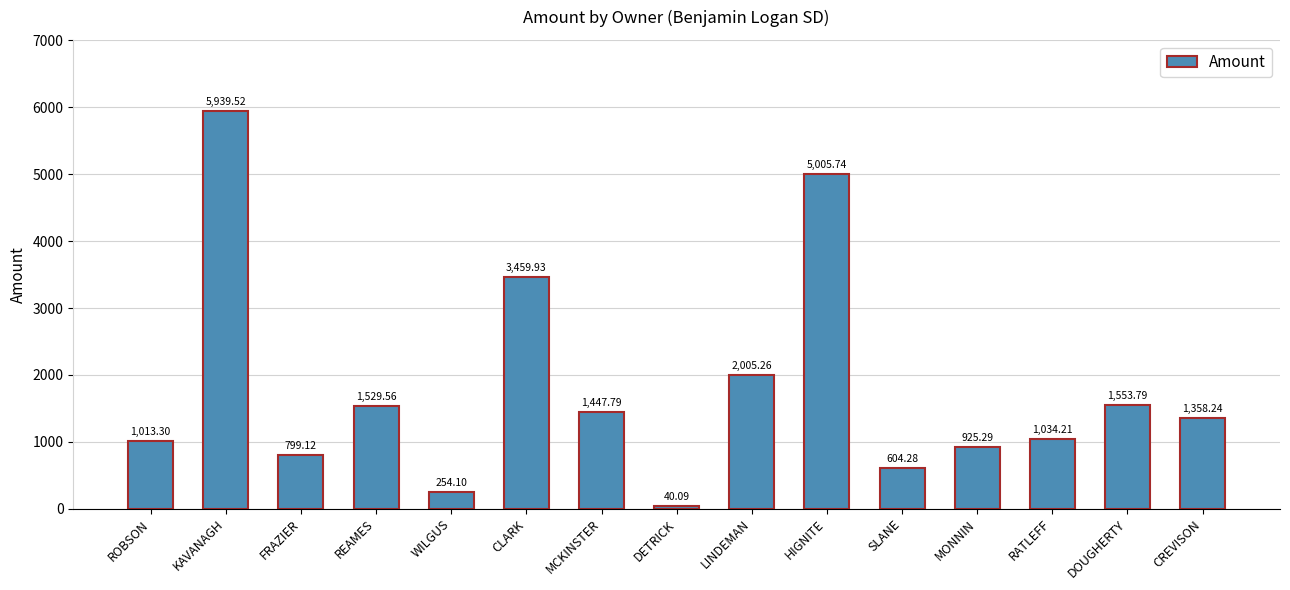

Reading right to left, transcribe all the data shown in this chart.

CREVISON=1358.2	DOUGHERTY=1553.8	RATLEFF=1034.2	MONNIN=925.3	SLANE=604.3	HIGNITE=5005.7	LINDEMAN=2005.3	DETRICK=40.1	MCKINSTER=1447.8	CLARK=3459.9	WILGUS=254.1	REAMES=1529.6	FRAZIER=799.1	KAVANAGH=5939.5	ROBSON=1013.3